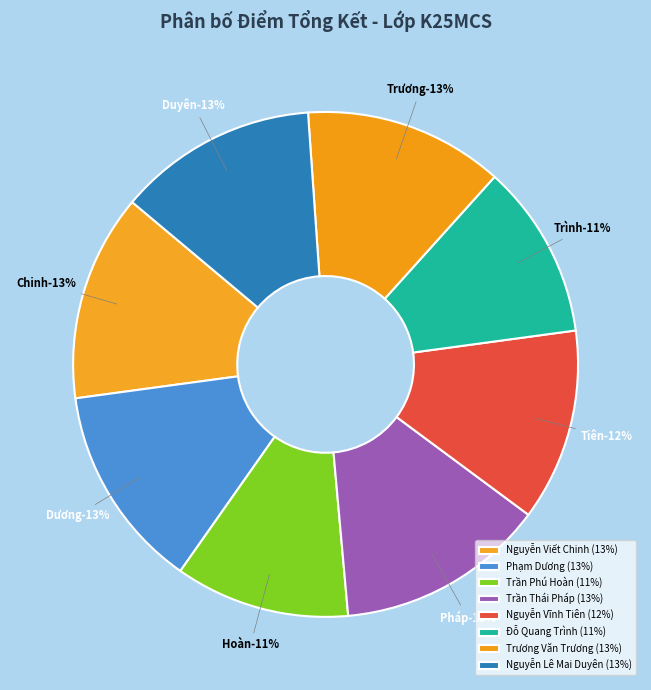

Which slice is the smallest?

Trần Phú Hoàn